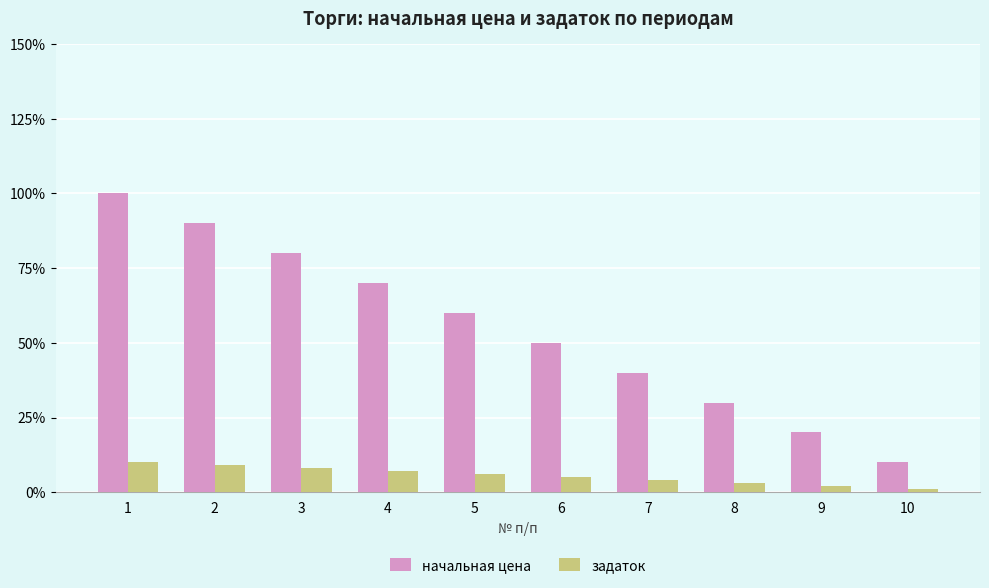

Does the chart contain stacked bars?

No